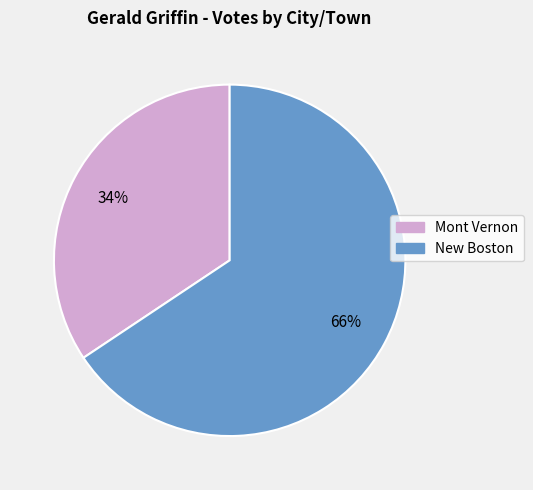

Rank the categories by value from highest to lowest.

New Boston, Mont Vernon